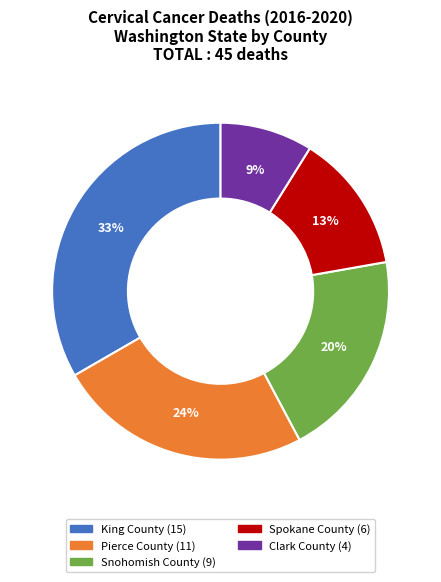

Combined, do Clark County and King County account for over 50%?

No